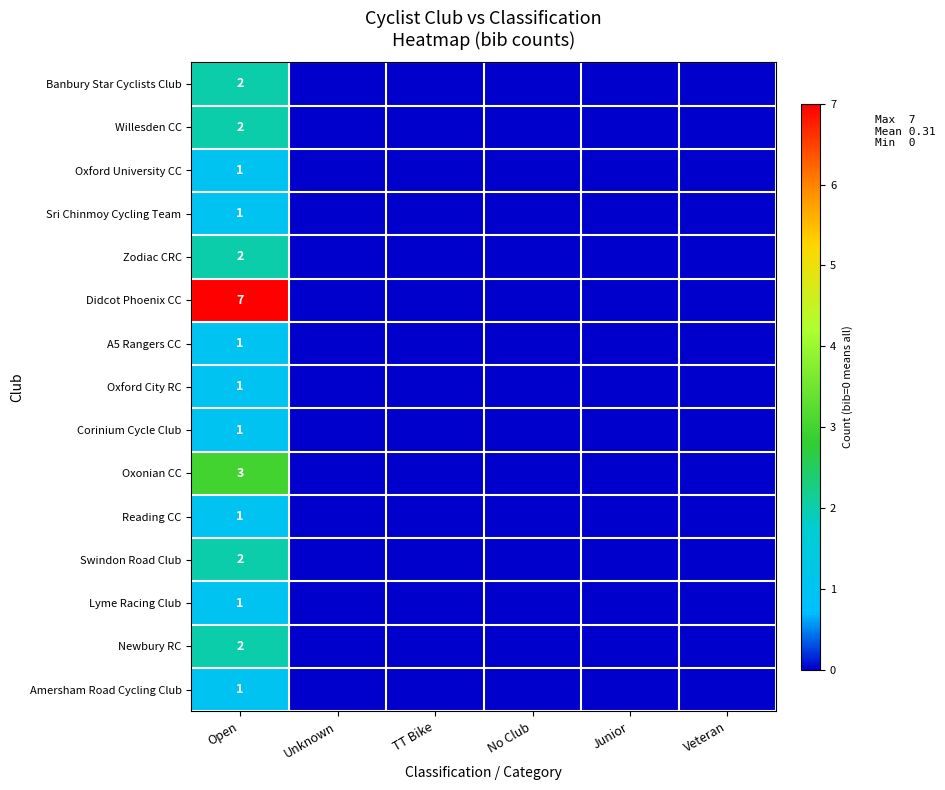

Is it true that Oxonian CC equals 2 at Open?

False